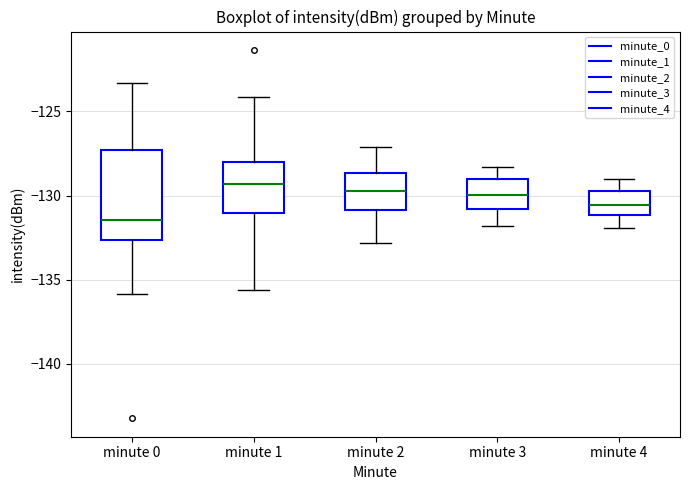

Reading left to right, read every box against the y-axis: the position of its median line, the range the box covers, and the ends of its whiskers. The values are not printed on the chart, so give them approximately, as read against the axis.

minute 0: median -131.5, box -132.5 to -127.5, whiskers -136.0 to -123.5
minute 1: median -129.5, box -131.0 to -128.0, whiskers -135.5 to -124.0
minute 2: median -129.5, box -131.0 to -128.5, whiskers -133.0 to -127.0
minute 3: median -130.0, box -131.0 to -129.0, whiskers -132.0 to -128.5
minute 4: median -130.5, box -131.0 to -129.5, whiskers -132.0 to -129.0